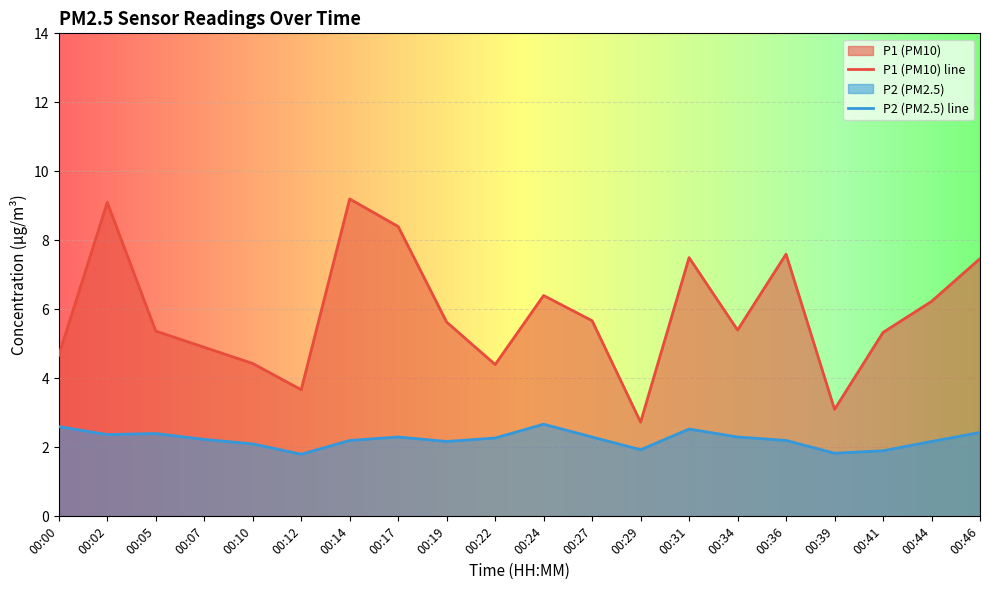

Read the P1 value at 00:39.

3.1